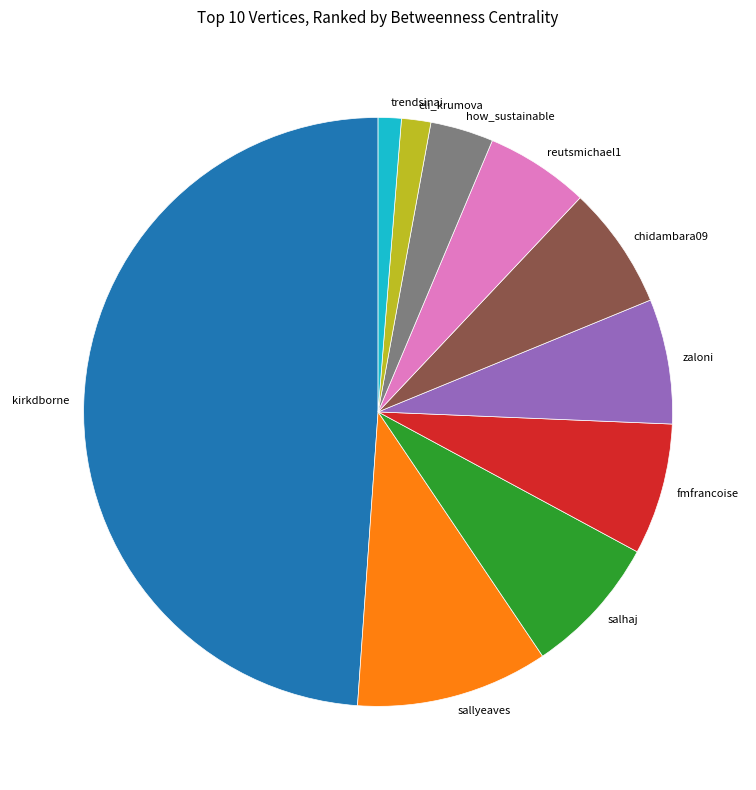

Which slice is the largest?

kirkdborne